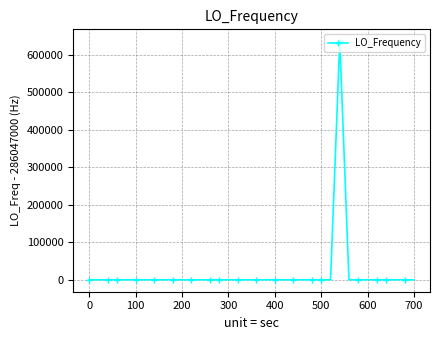

True or false: there are more than 1 points higher than both neighbors.

True